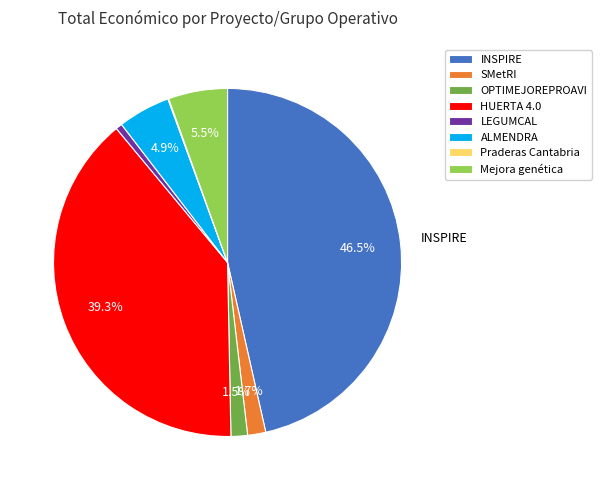

What is the largest slice in the pie chart?

INSPIRE